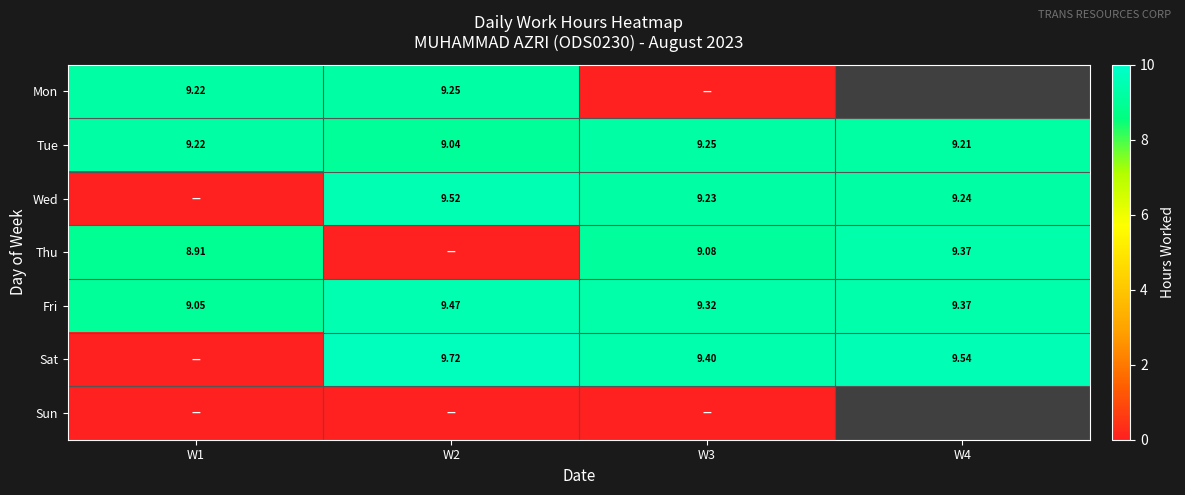

Which series has the largest total across all categories?

Fri